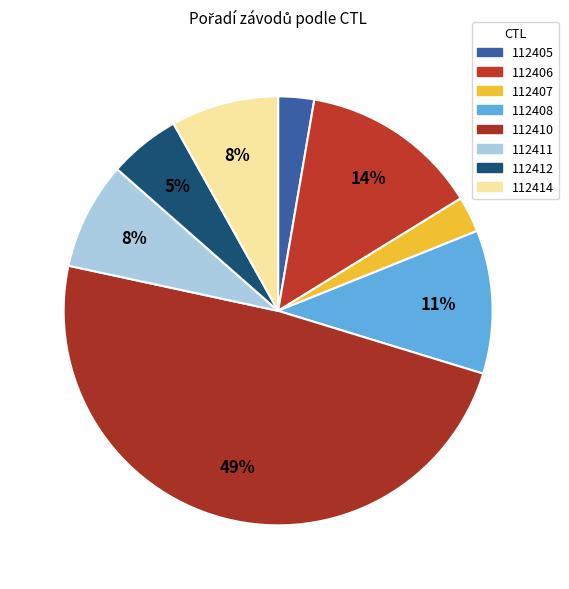

Which slice is the largest?

112410